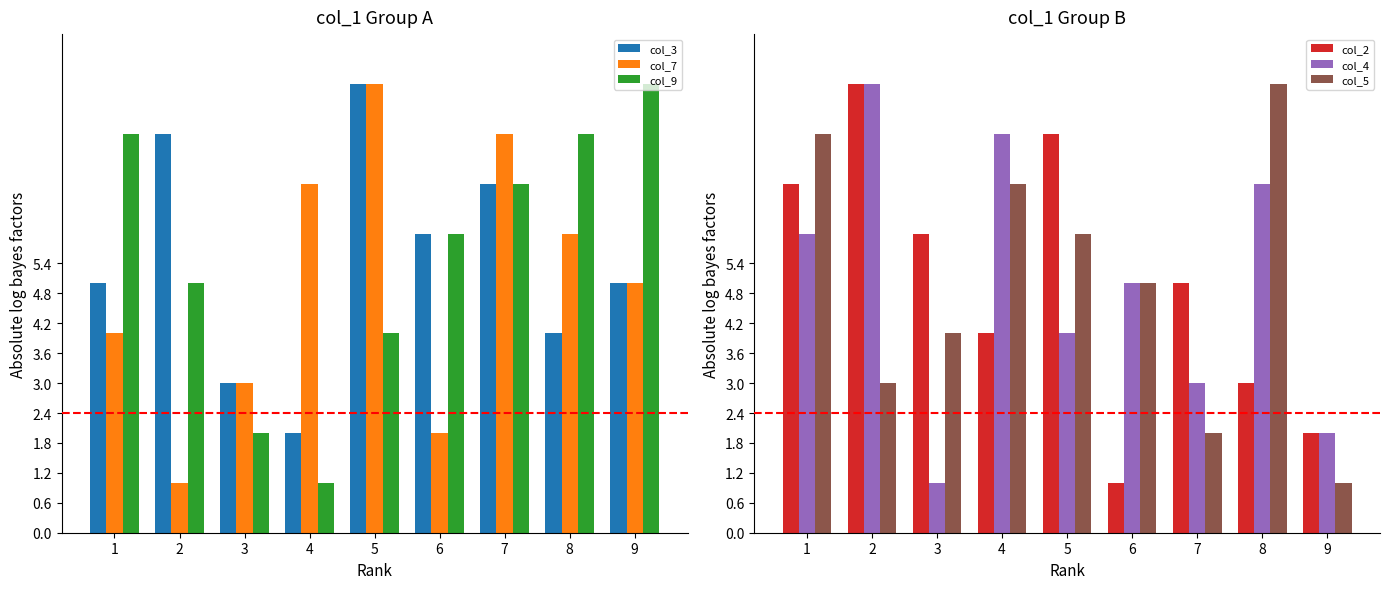

Rank the series by their maximum value, from highest to lowest.

col_3, col_7, col_9, col_2, col_4, col_5